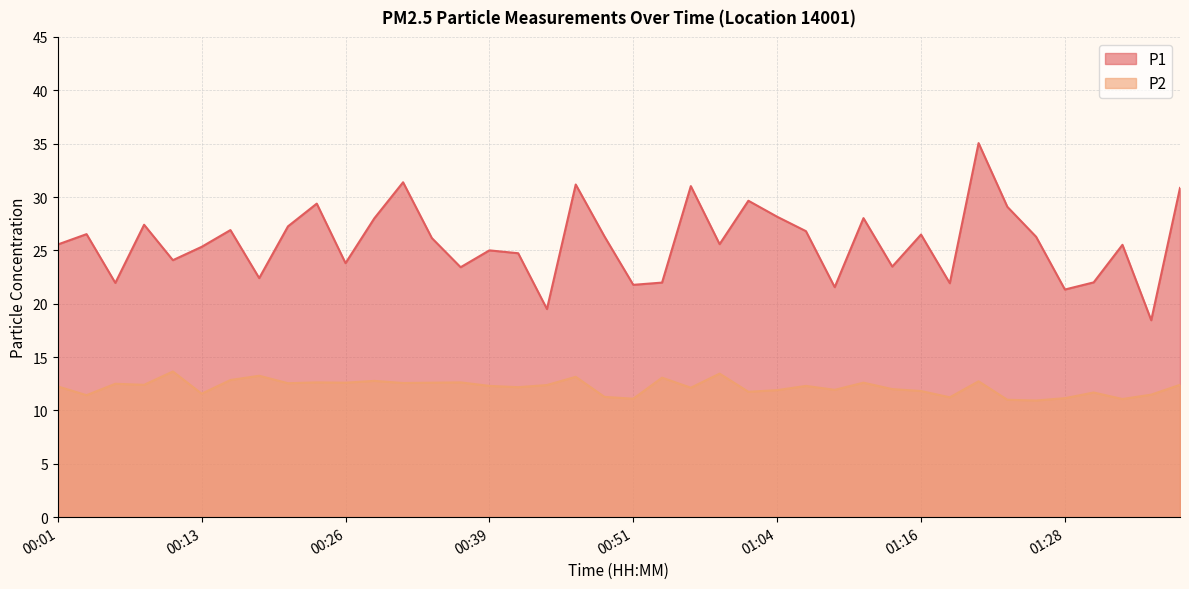

Reading left to right, list all the values displayed in this chart.

P1: 25.6	26.5	21.9	27.4	24.1	25.3	26.9	22.4	27.2	29.4	23.8	28.0	31.4	26.1	23.4	25.0	24.7	19.5	31.2	26.3	21.8	22.0	31.0	25.6	29.6	28.1	26.8	21.6	28.0	23.5	26.5	21.9	35.0	29.1	26.3	21.3	22.0	25.5	18.4	30.9
P2: 12.2	11.4	12.5	12.4	13.7	11.6	12.8	13.2	12.6	12.6	12.6	12.8	12.6	12.6	12.6	12.3	12.2	12.4	13.2	11.3	11.1	13.1	12.1	13.4	11.8	11.9	12.3	11.9	12.6	12.0	11.8	11.2	12.7	11.0	10.9	11.2	11.7	11.1	11.5	12.4